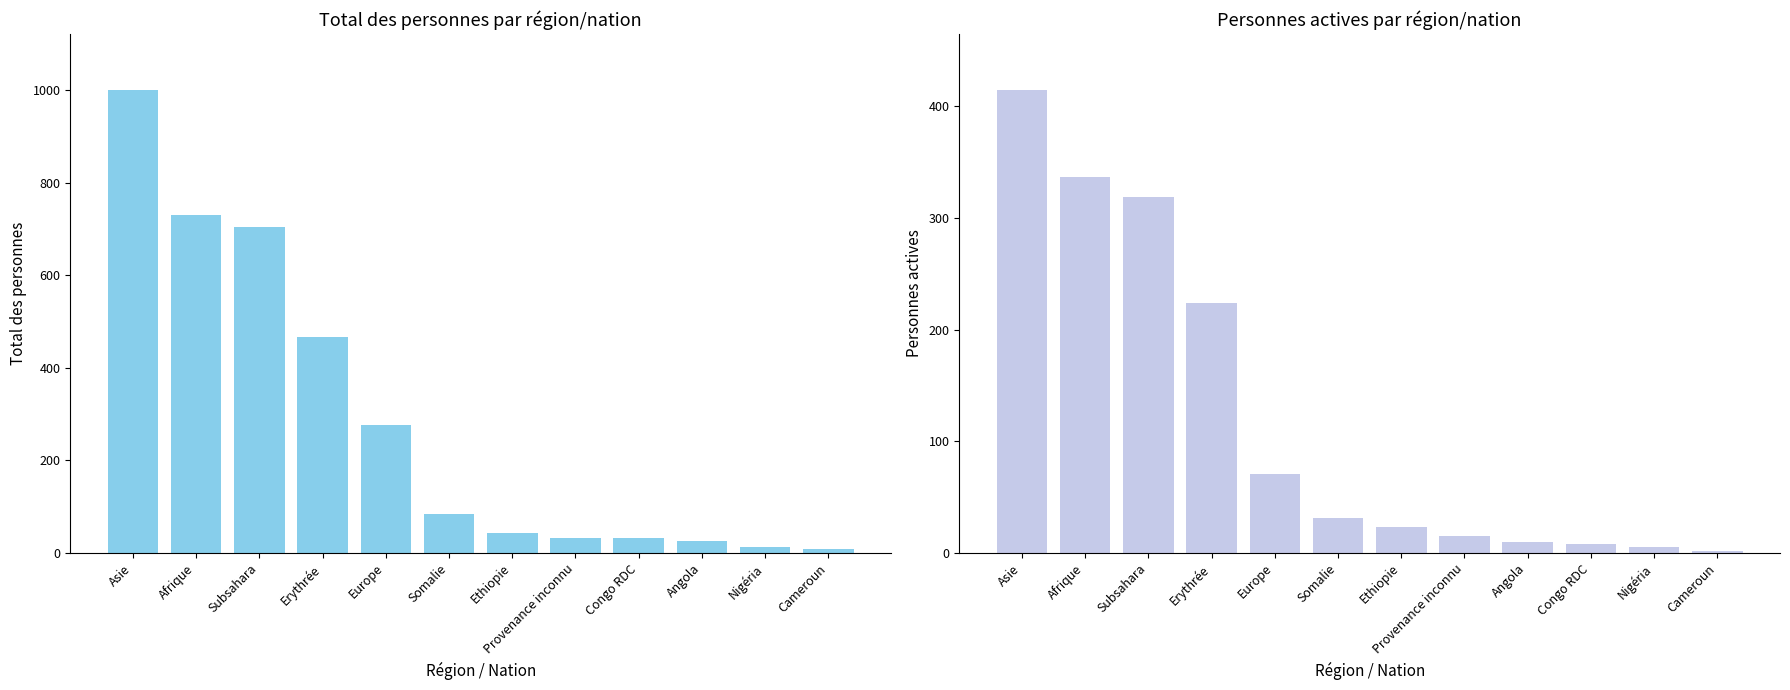

Reading right to left, transcribe all the data shown in this chart.

Total des personnes: 8	12	26	32	33	44	84	276	466	705	730	1001
Personnes actives: 2	5	8	10	15	23	31	71	224	319	337	415